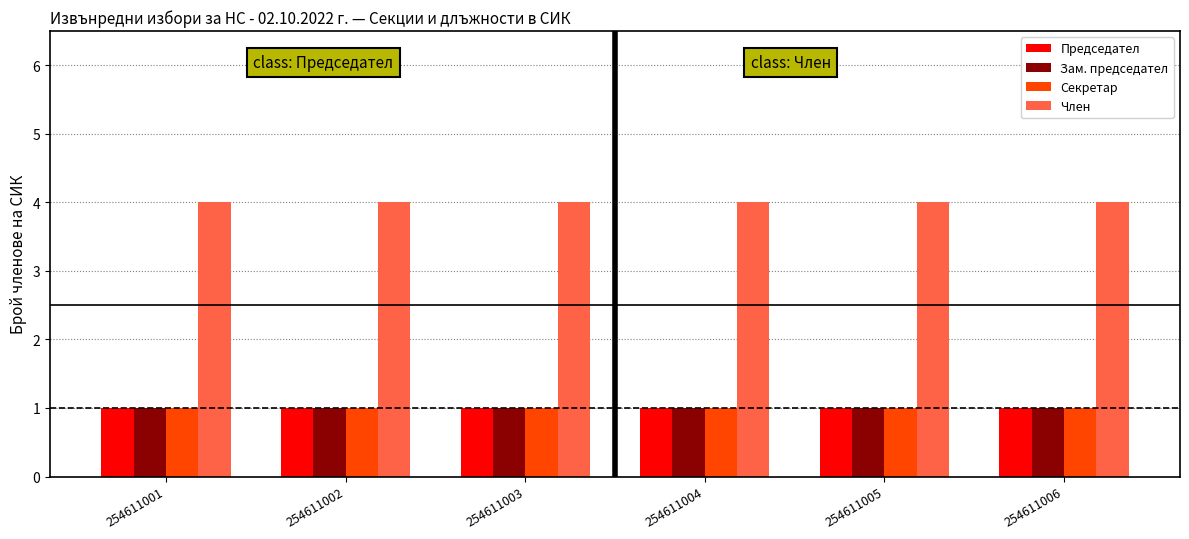

What are all the series names shown in the legend?

Председател, Зам. председател, Секретар, Член